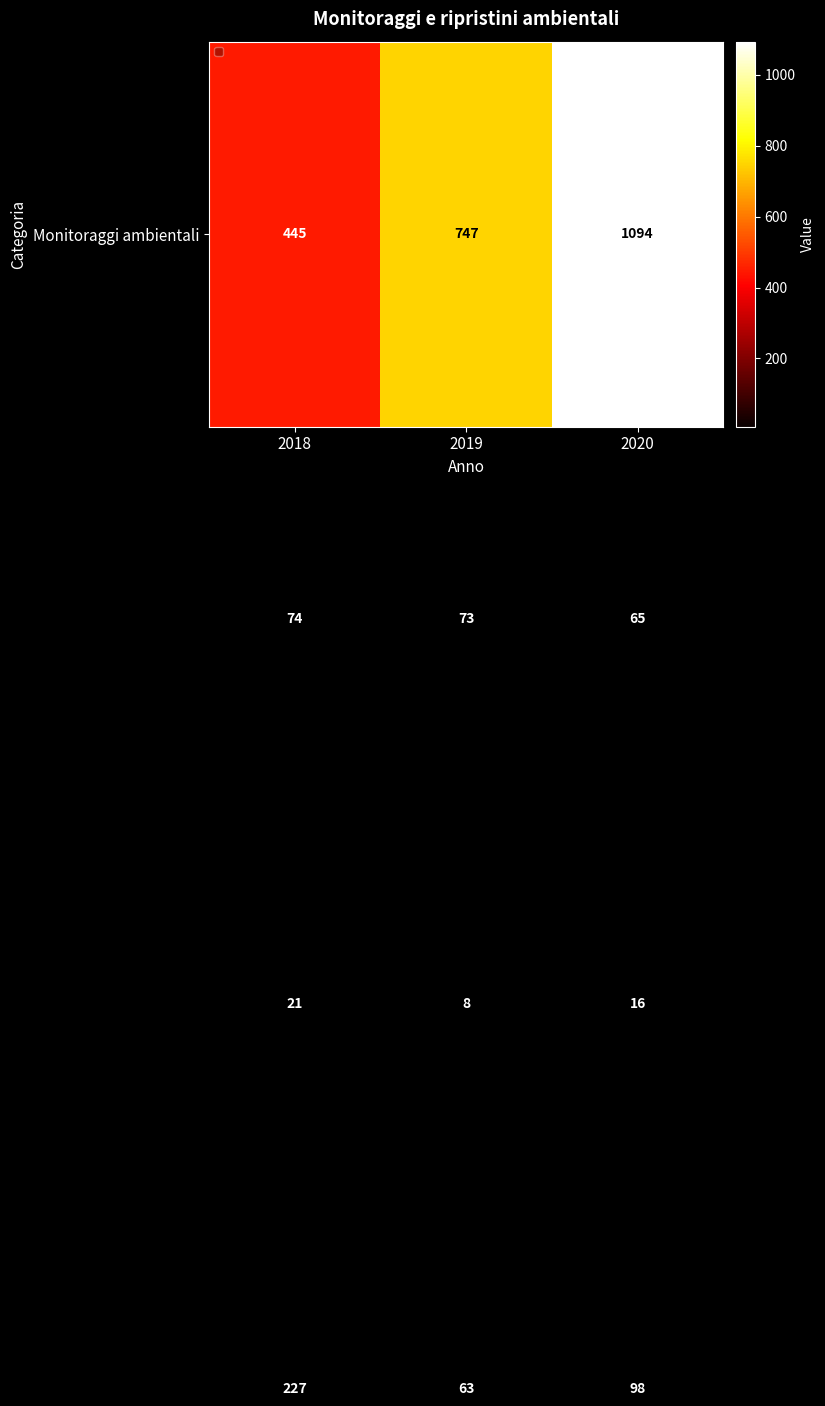

What is the total value across all series at 2018?

767